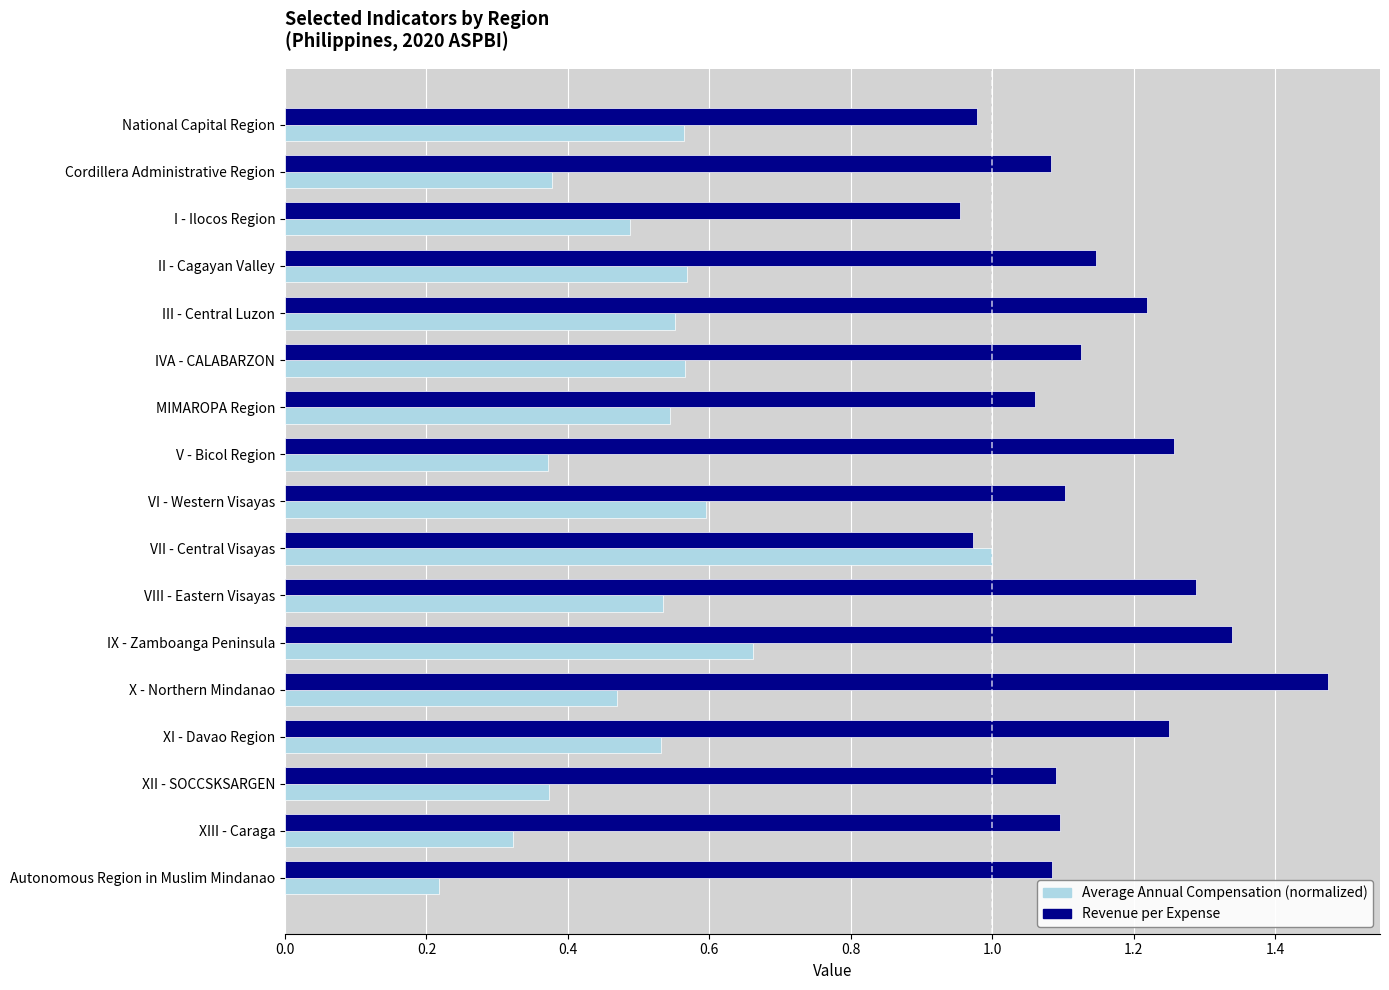

Is the value of Revenue per Expense at V - Bicol Region greater than the value of Average Annual Compensation (normalized) at XI - Davao Region?

Yes